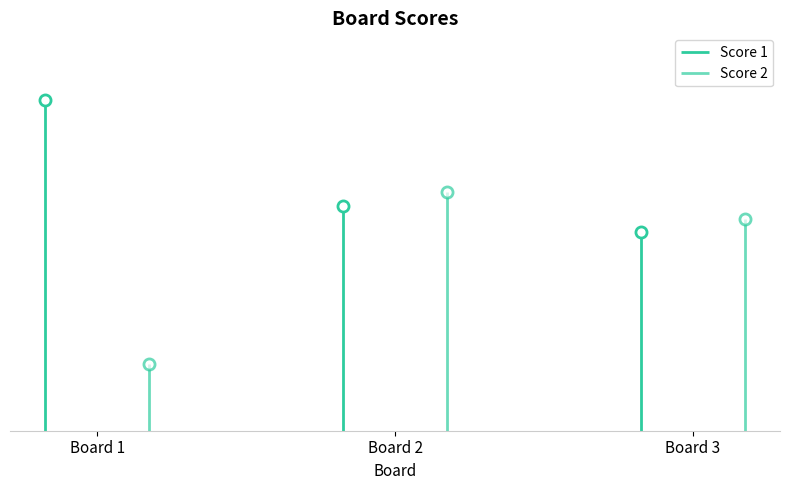

What is the difference between the maximum and minimum values in the Score 2 series?

13